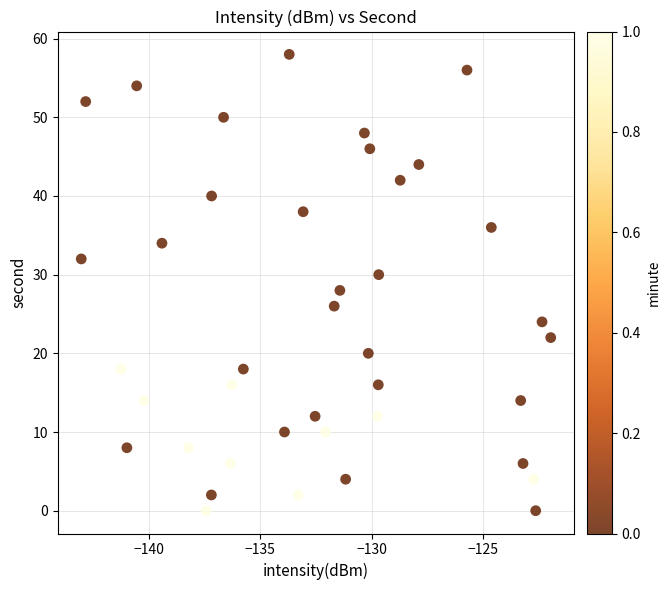

What is the range of Y values (max minus min)?

58